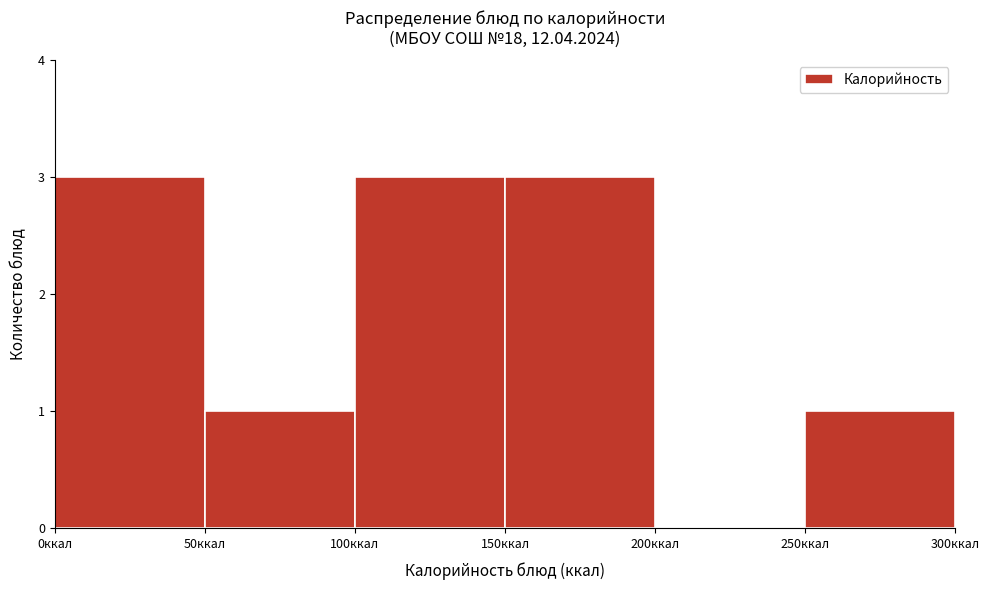

What is the height of the bar covering 250 to 300 on the x-axis? The values are not printed on the chart, so give them approximately, as read against the axis.

1